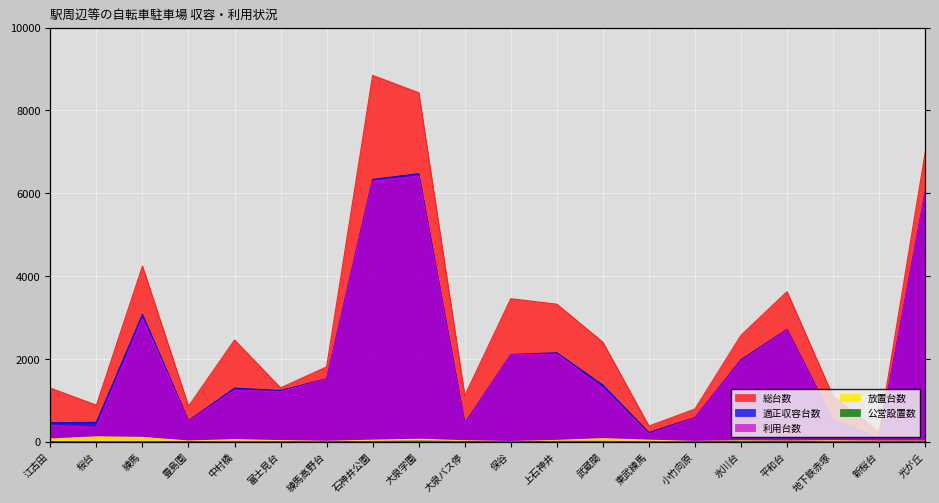

How many data points in 放置台数 are above 26?

9